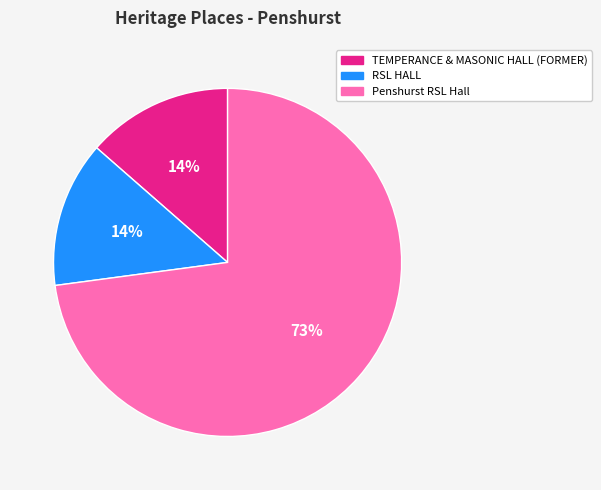

Does RSL HALL account for over 50% of the chart?

No